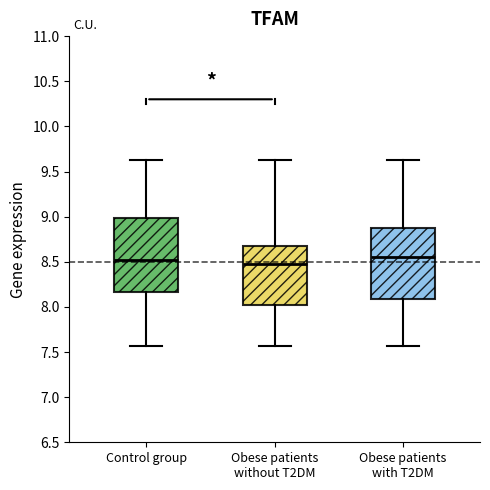

Reading left to right, read every box against the y-axis: the position of its median line, the range the box covers, and the ends of its whiskers. The values are not printed on the chart, so give them approximately, as read against the axis.

Control group: median 8.55, box 8.15 to 9.00, whiskers 7.55 to 9.65
Obese patients without T2DM: median 8.50, box 8.00 to 8.70, whiskers 7.55 to 9.65
Obese patients with T2DM: median 8.55, box 8.10 to 8.85, whiskers 7.55 to 9.65